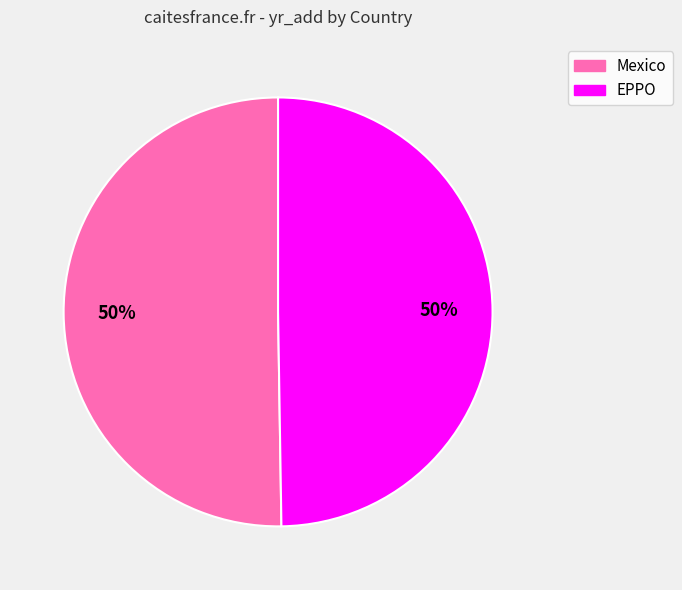

What percentage is the Mexico slice, to the nearest percent?

50%